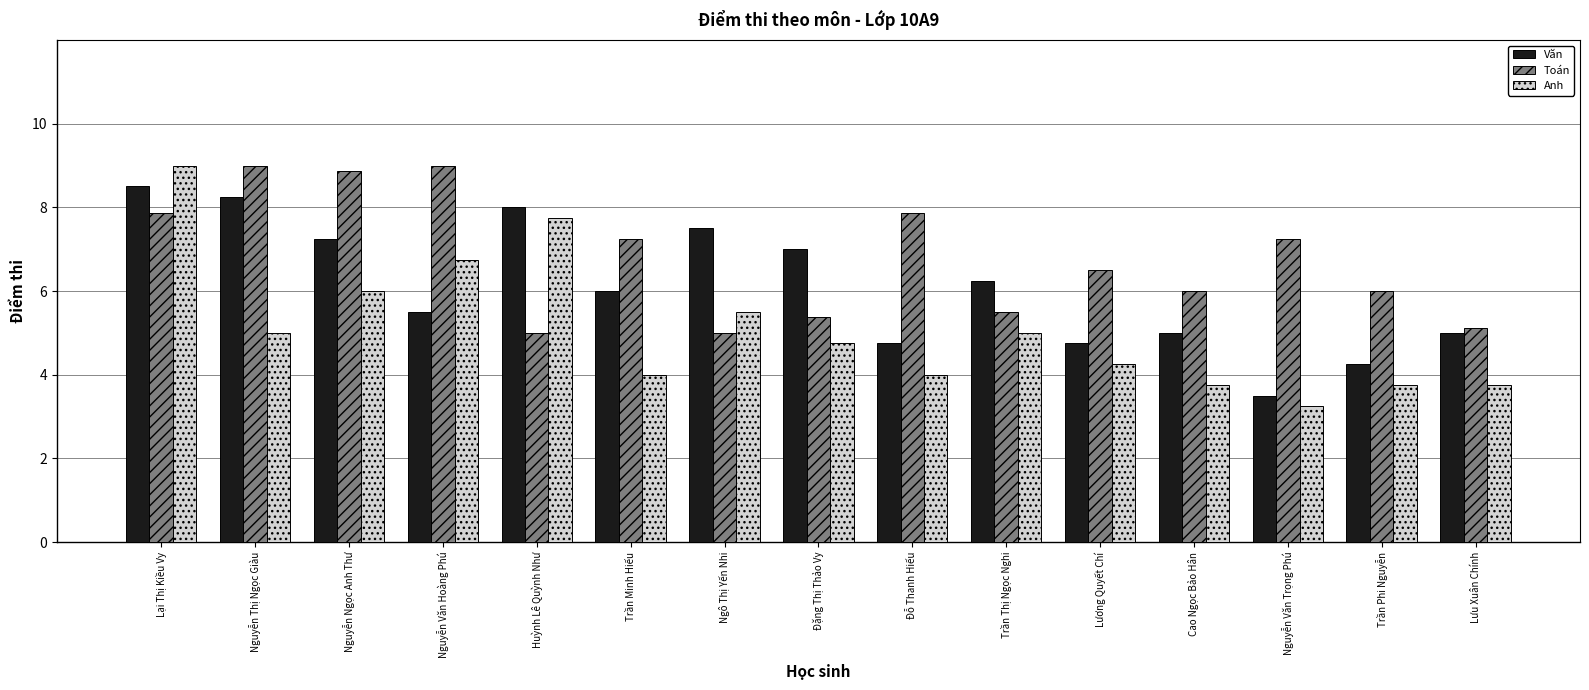

What are all the series names shown in the legend?

Văn, Toán, Anh